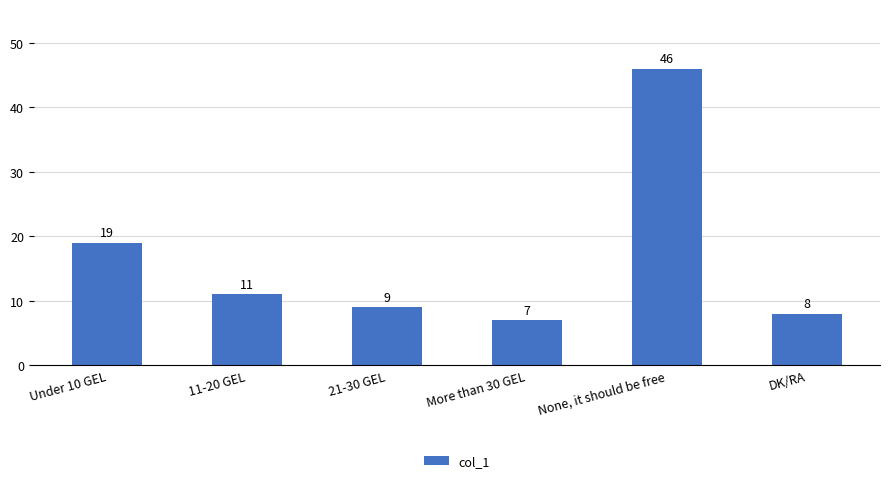

What position from the right is None, it should be free?

2